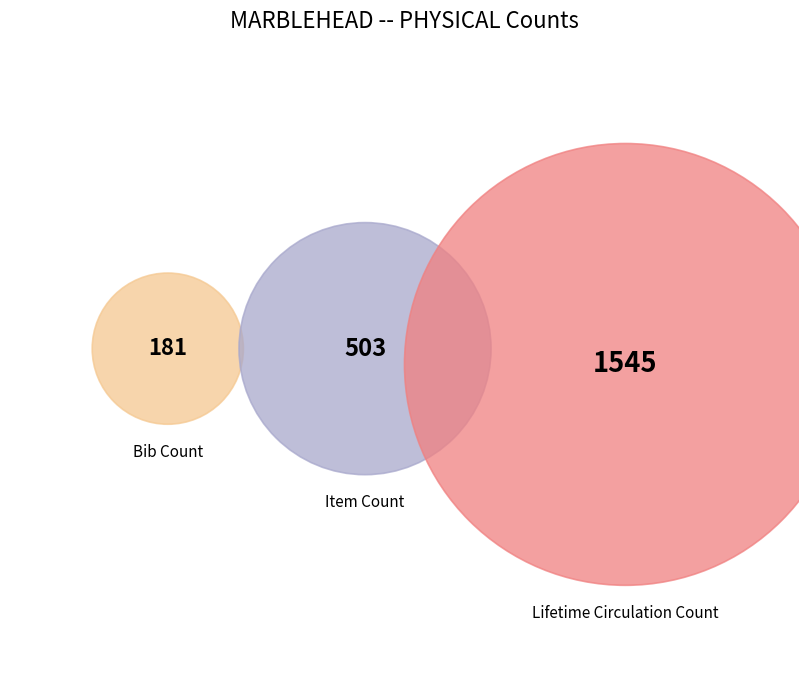

To the nearest percent, what is the combined percentage of Lifetime Circulation Count and Bib Count?

77%